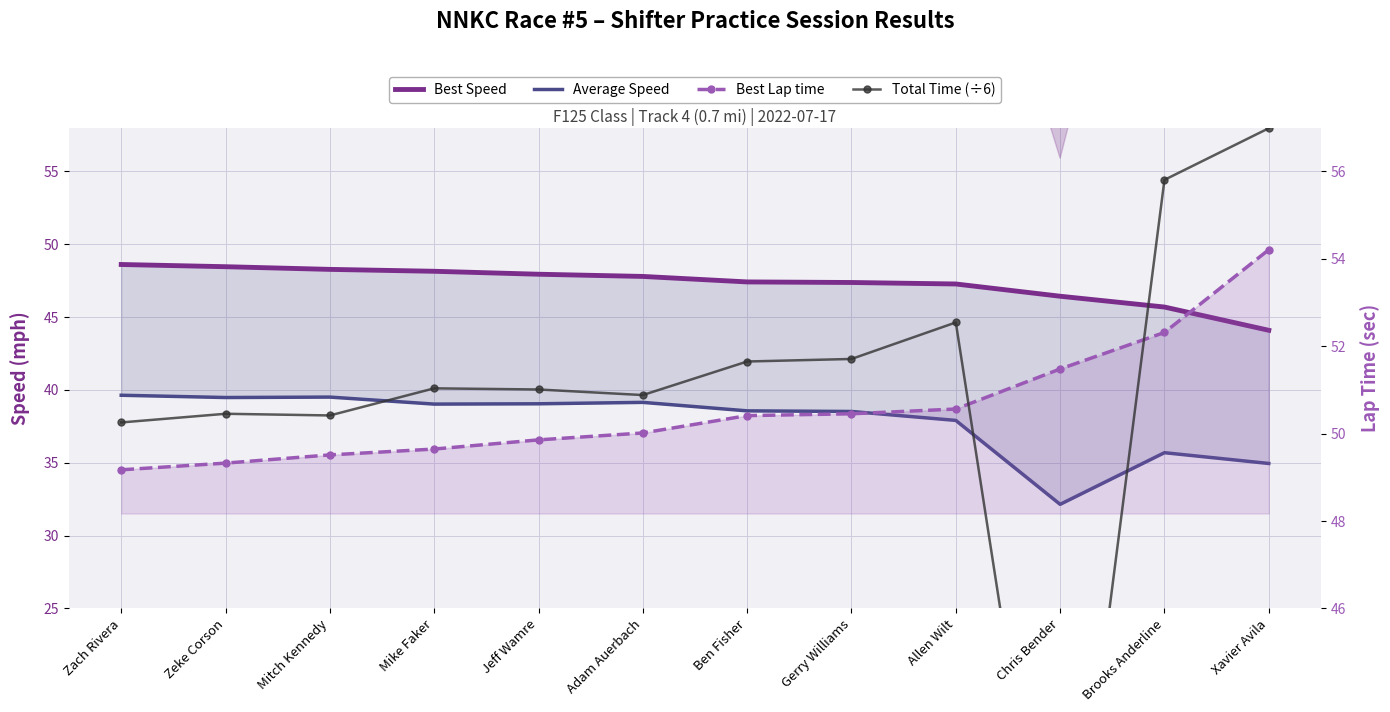

What is the label of the 10th point from the right?

Mitch Kennedy